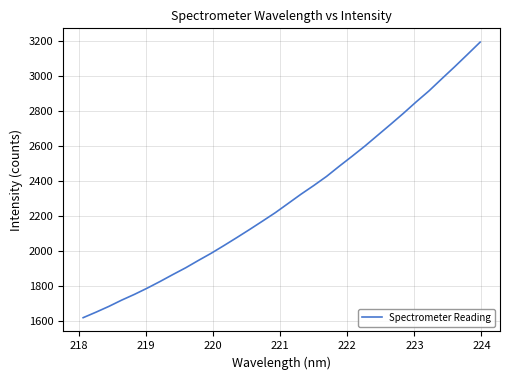

What is the difference between the maximum and minimum values?

1576.9